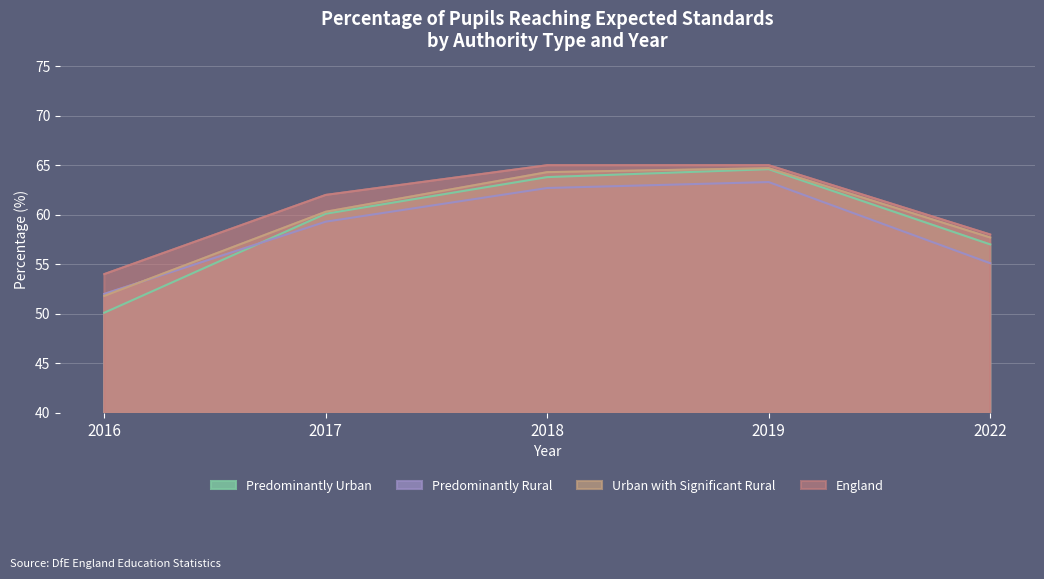

What is the value of the Urban with Significant Rural point at the 5th from the left?

57.7